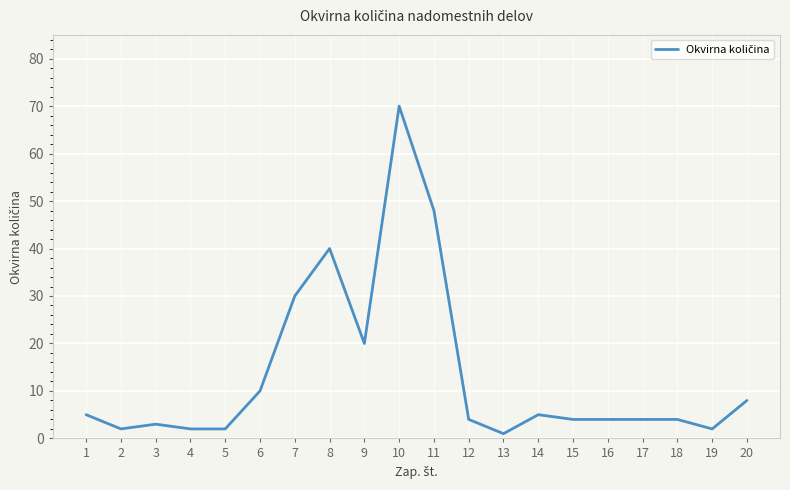

What is the smallest value displayed?

1